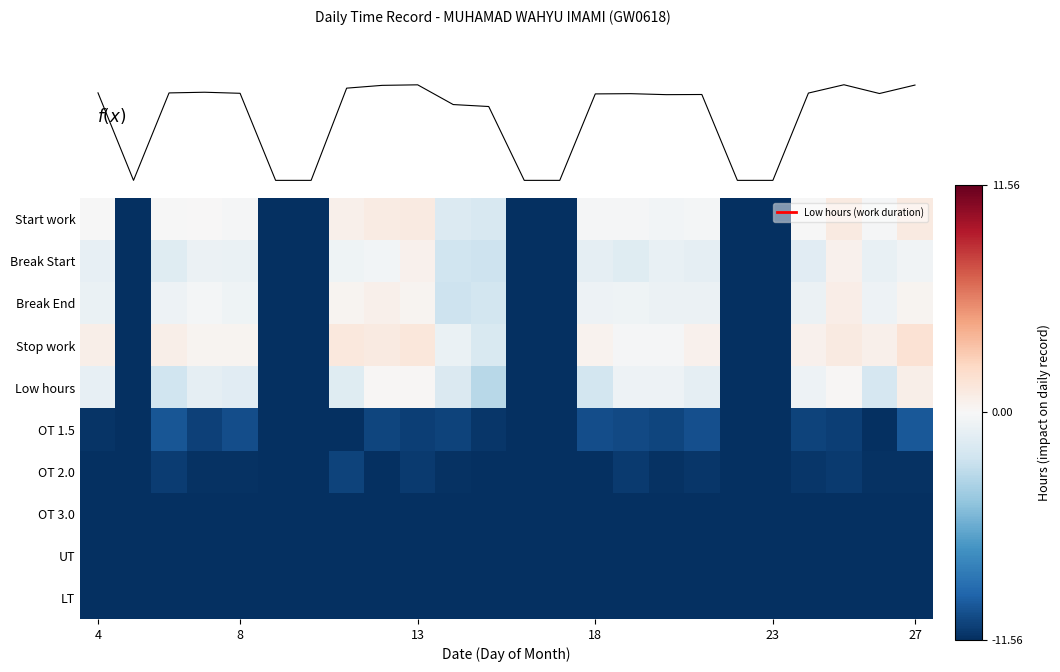

What is the maximum value for UT?

-11.6